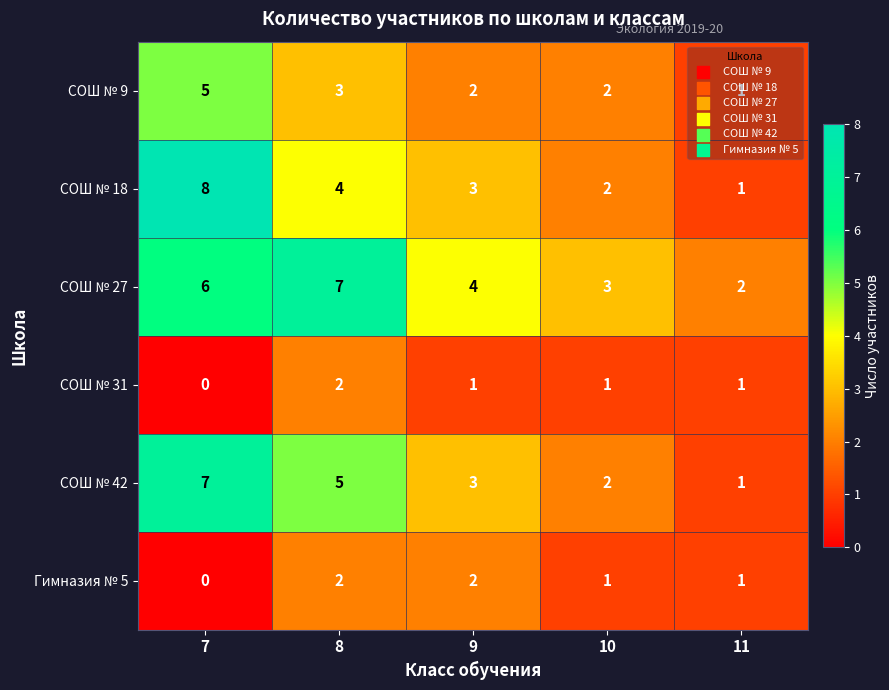

What is the greatest value displayed?

8